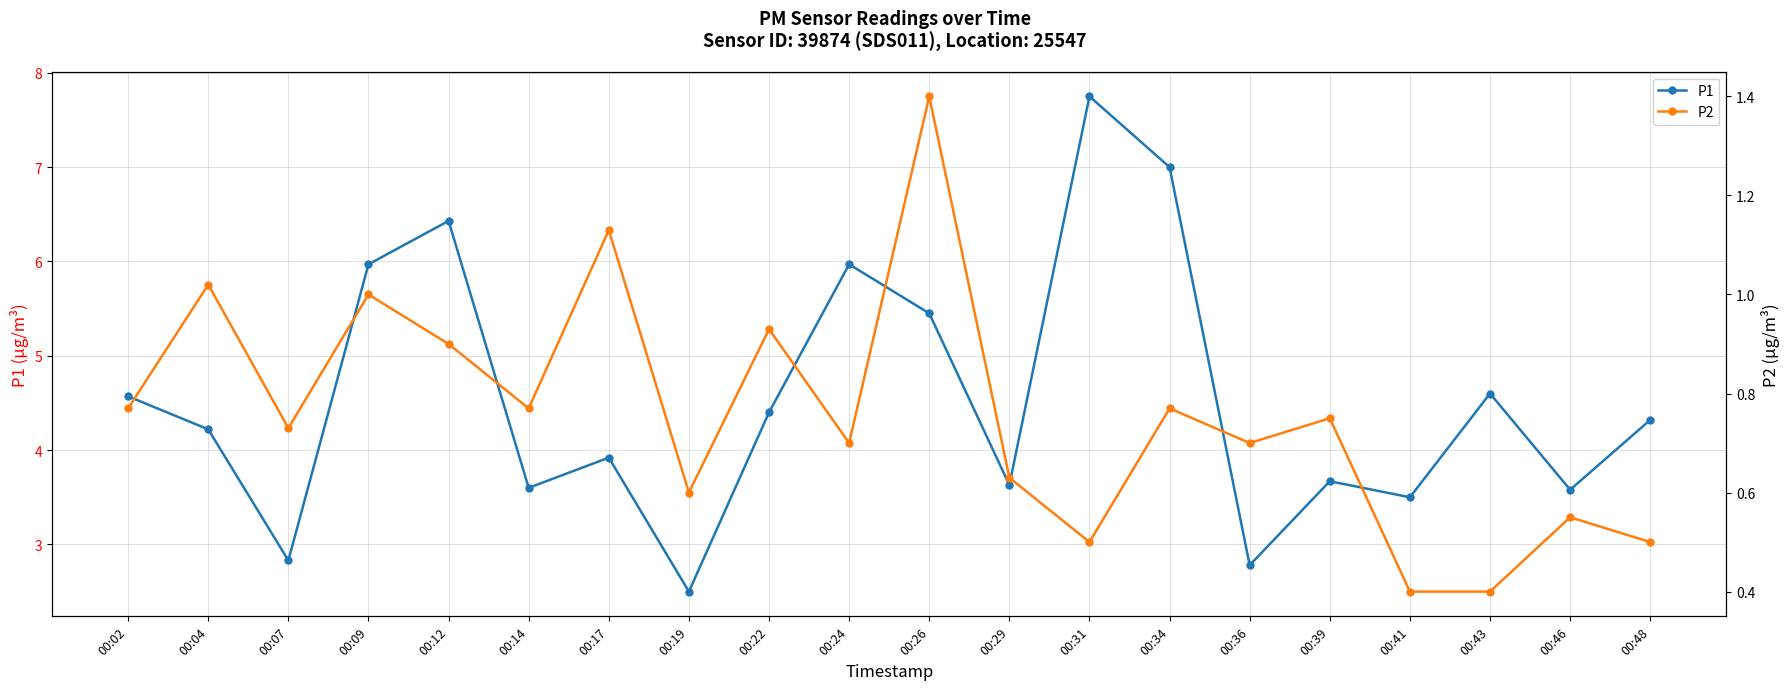

What is the value of the P1 point at the 8th from the left?

2.5